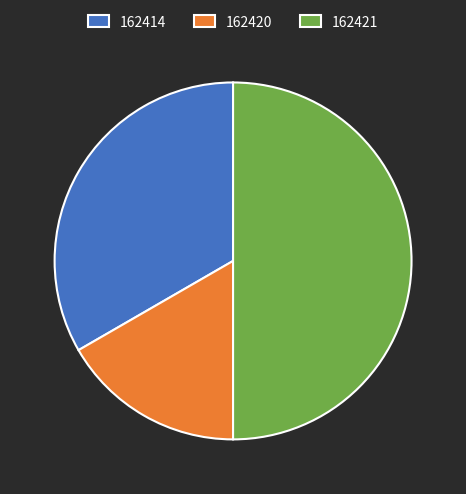

Is 162414 the majority of the pie?

No